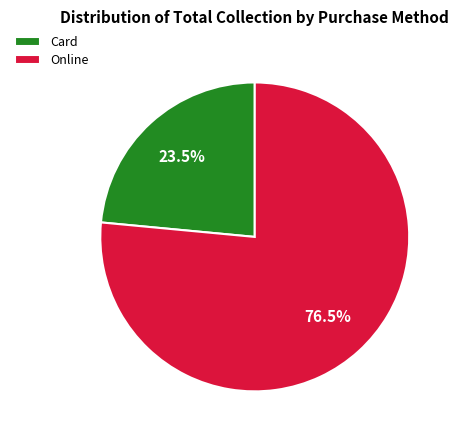

Rank the categories by value from lowest to highest.

Card, Online